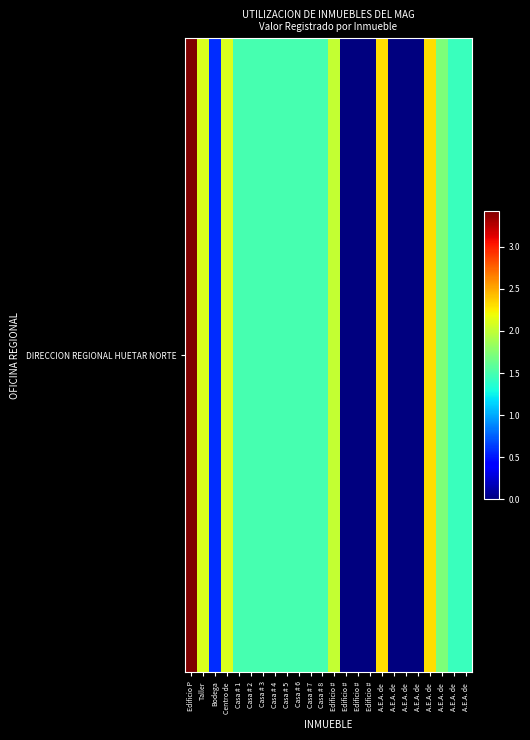

Count the number of data series in this chart.

1